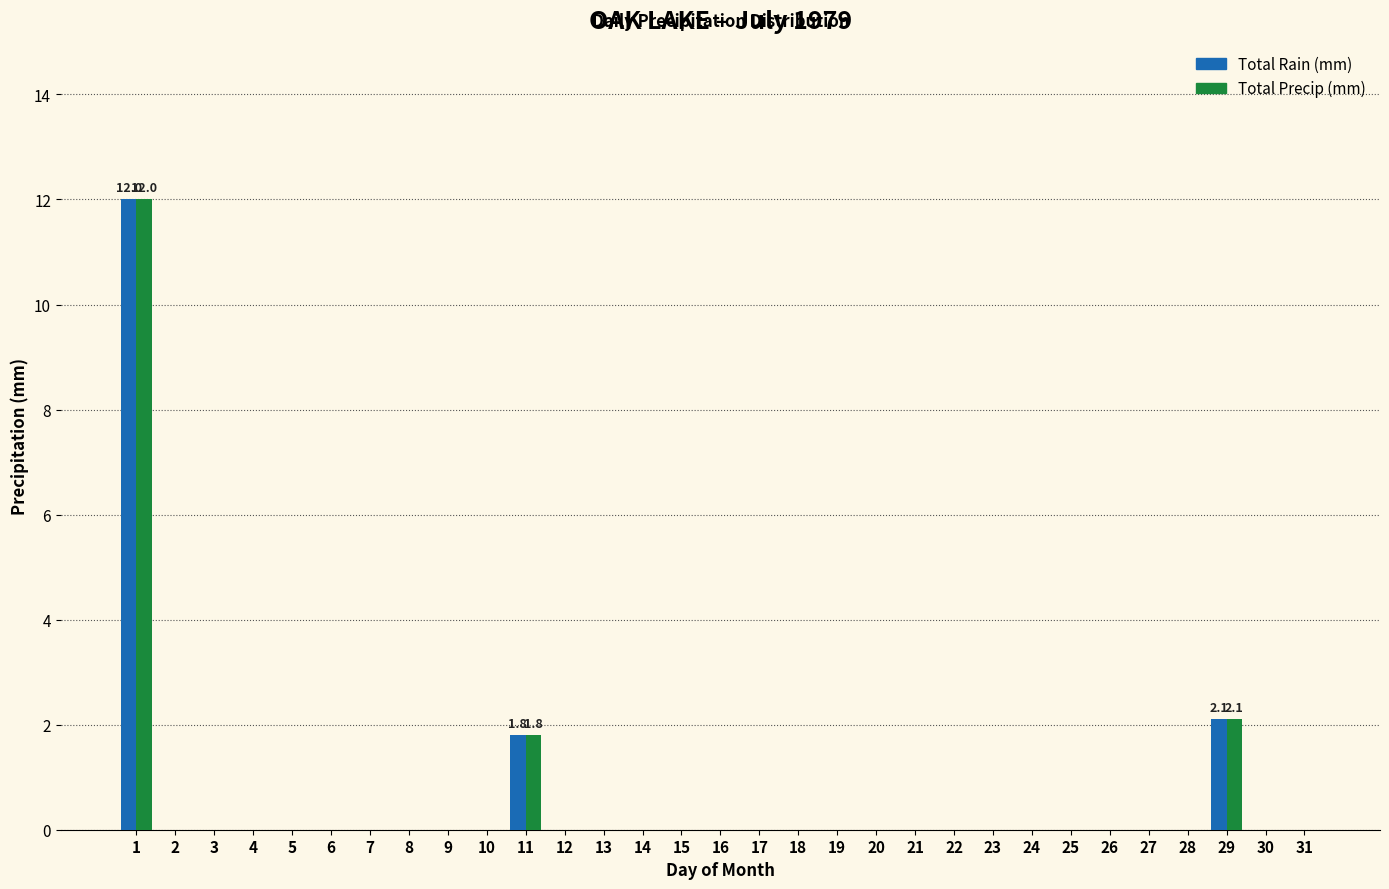

What is the maximum value for Total Precip (mm)?

12.0